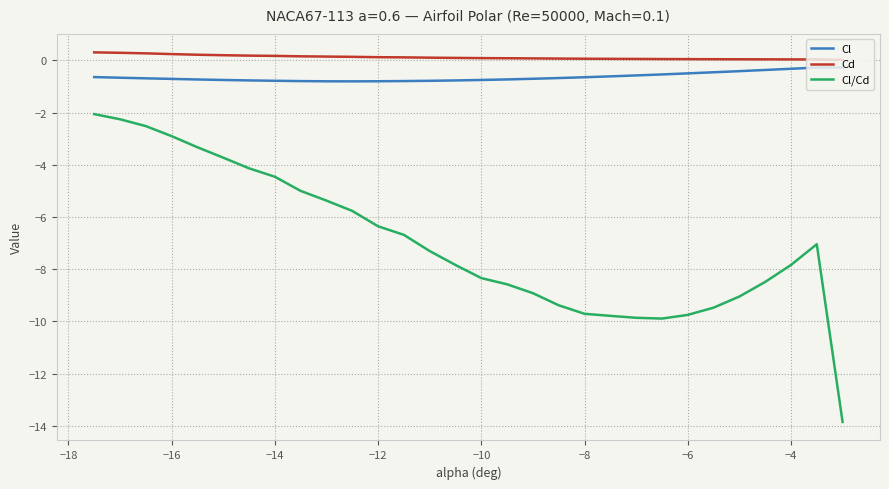

How many series are shown in this chart?

3